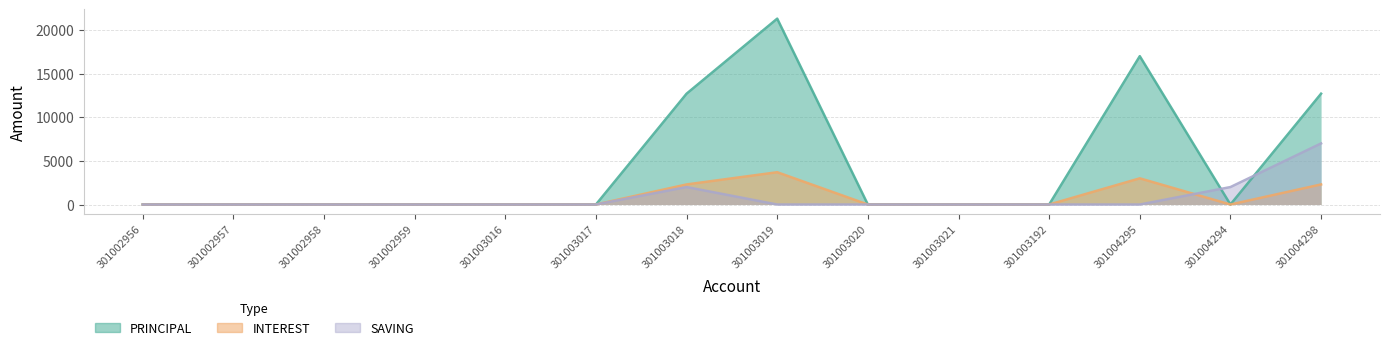

How many intersections are there between INTEREST and SAVING?

1